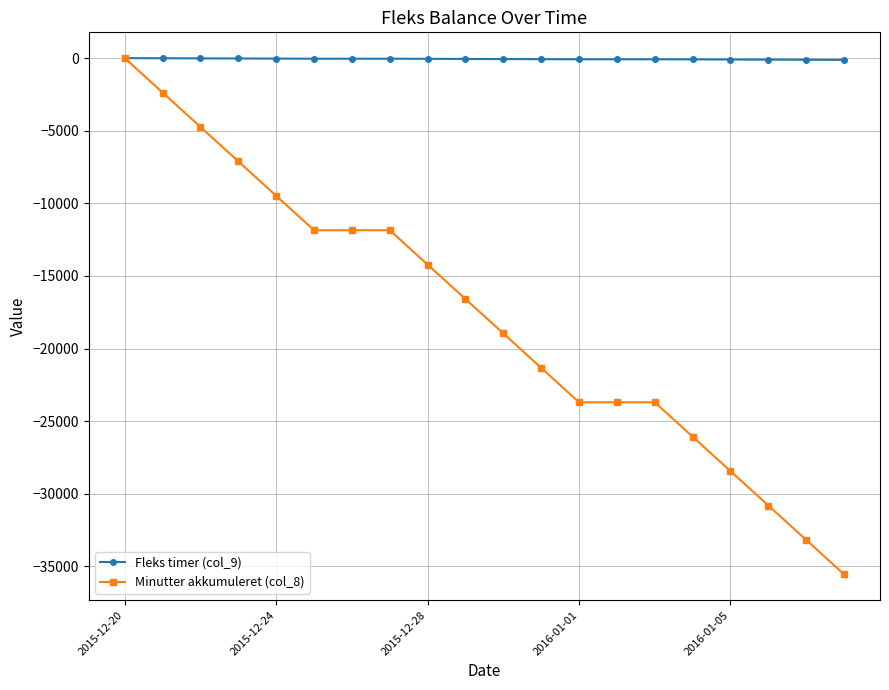

What is the average value of the Fleks timer (col_9) series?

-59.2